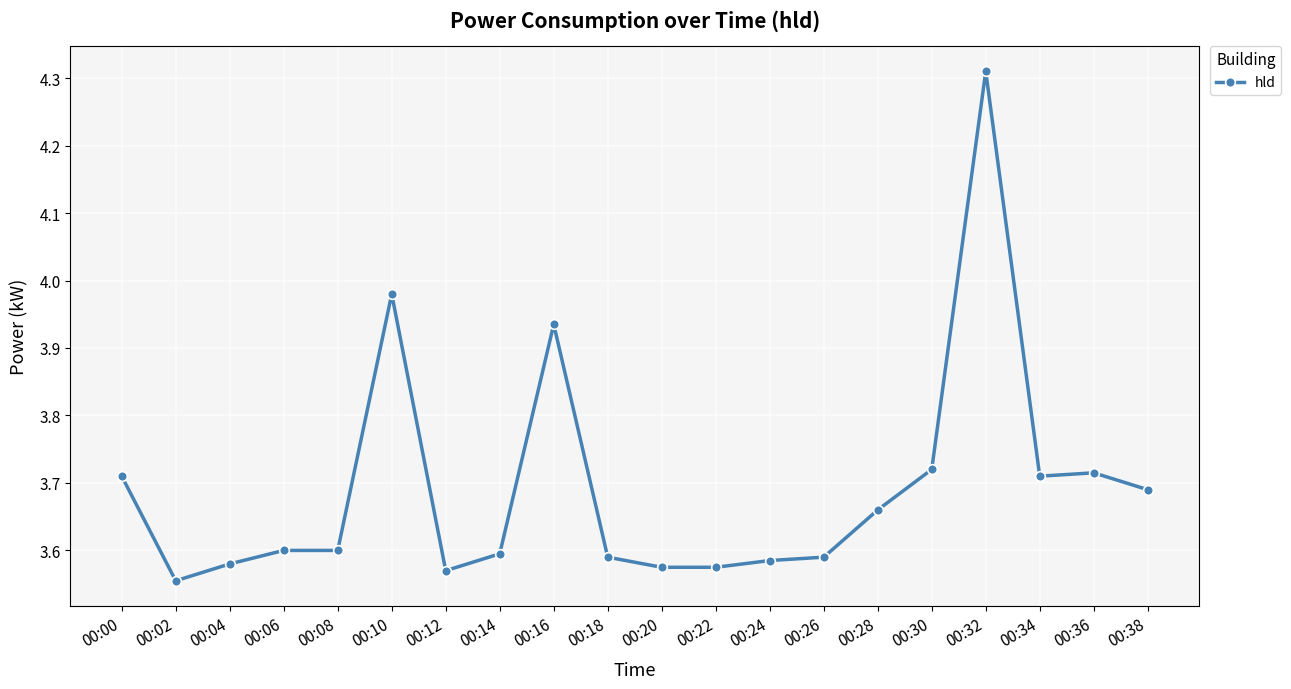

The chart shows a value of 6.2 at 00:26. True or false?

False